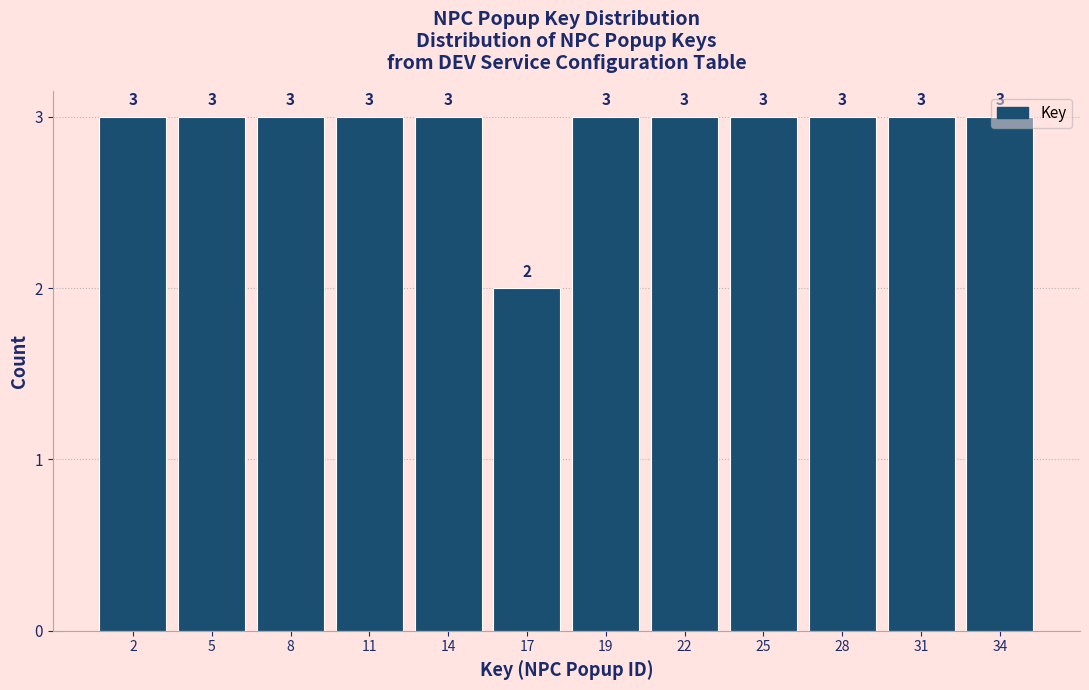

What is the value of the 1st bar from the left?

3